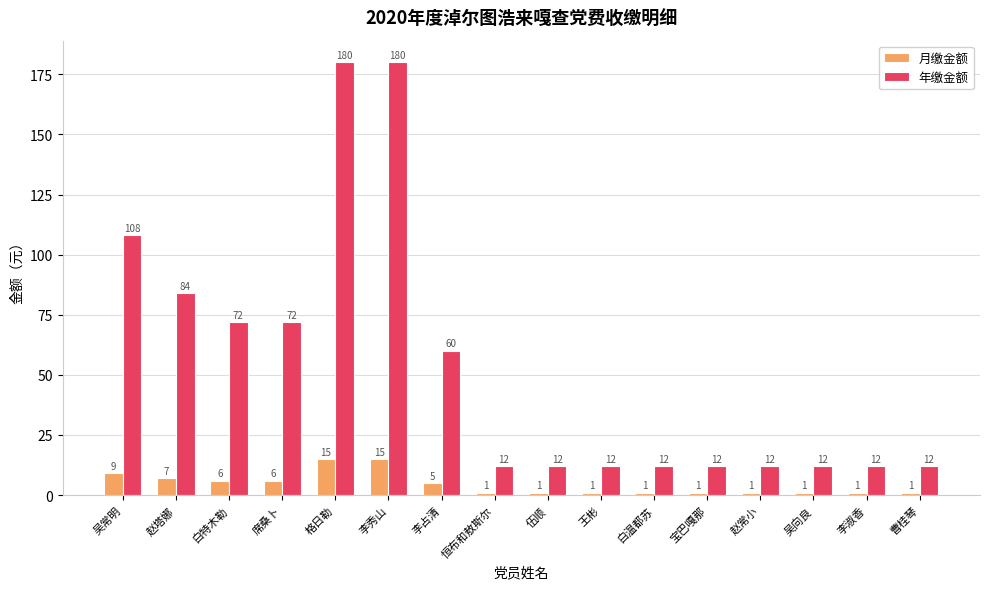

Read the 年缴金额 value at 曹桂琴, to the nearest 10.

10